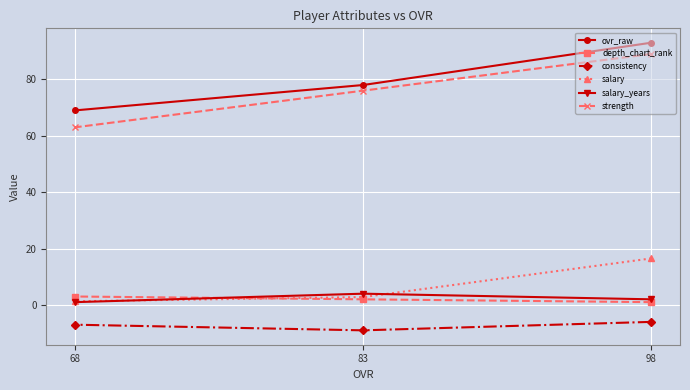

List the labels in order of salary_years value, largest first.

83, 98, 68